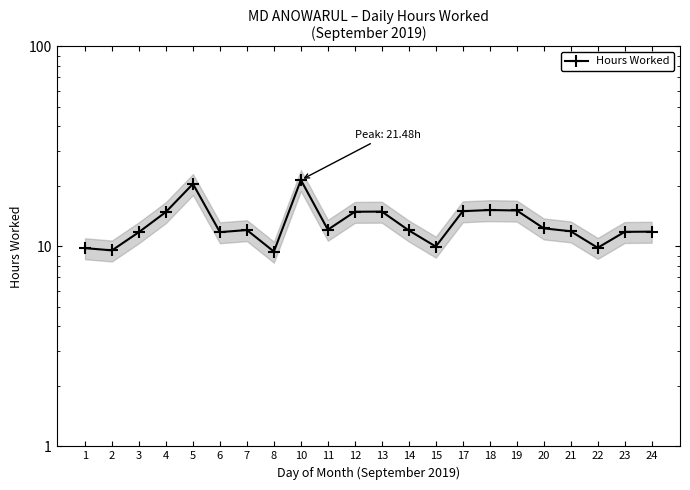

What is the difference between the values at 22 and 18?

5.4